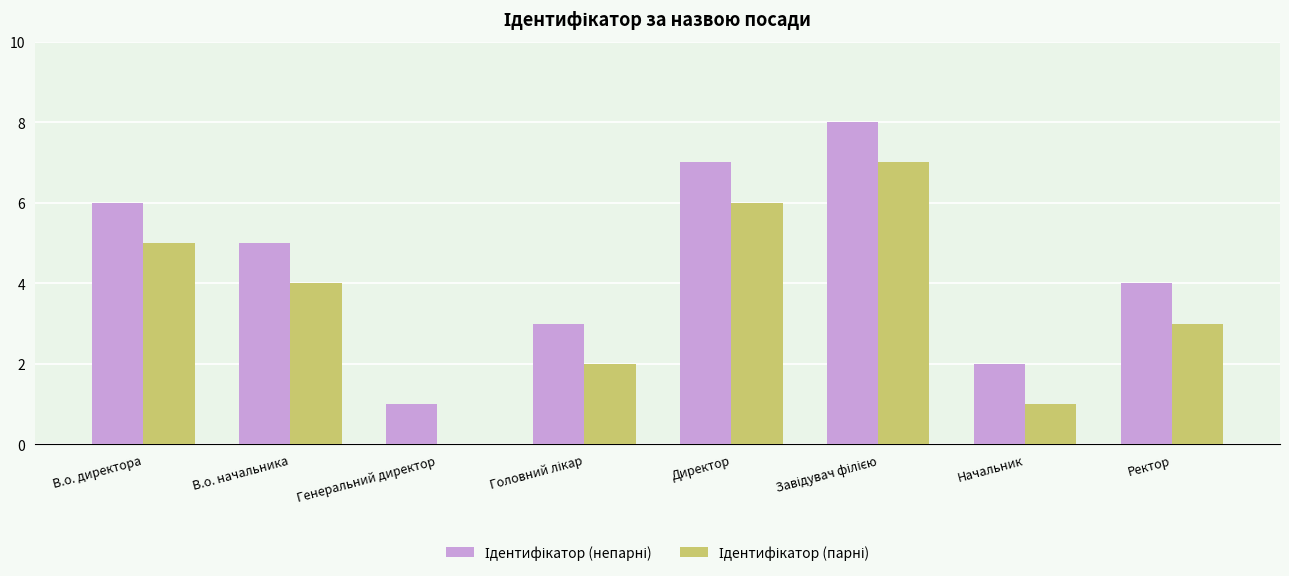

What is the total value across all series at В.о. начальника?

9